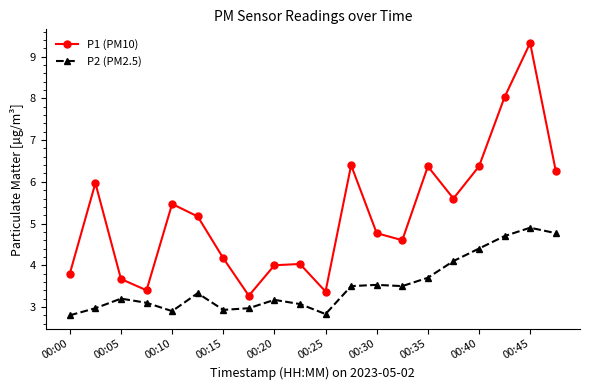

True or false: P1 (PM10) has more than 2 points higher than both neighbors.

True